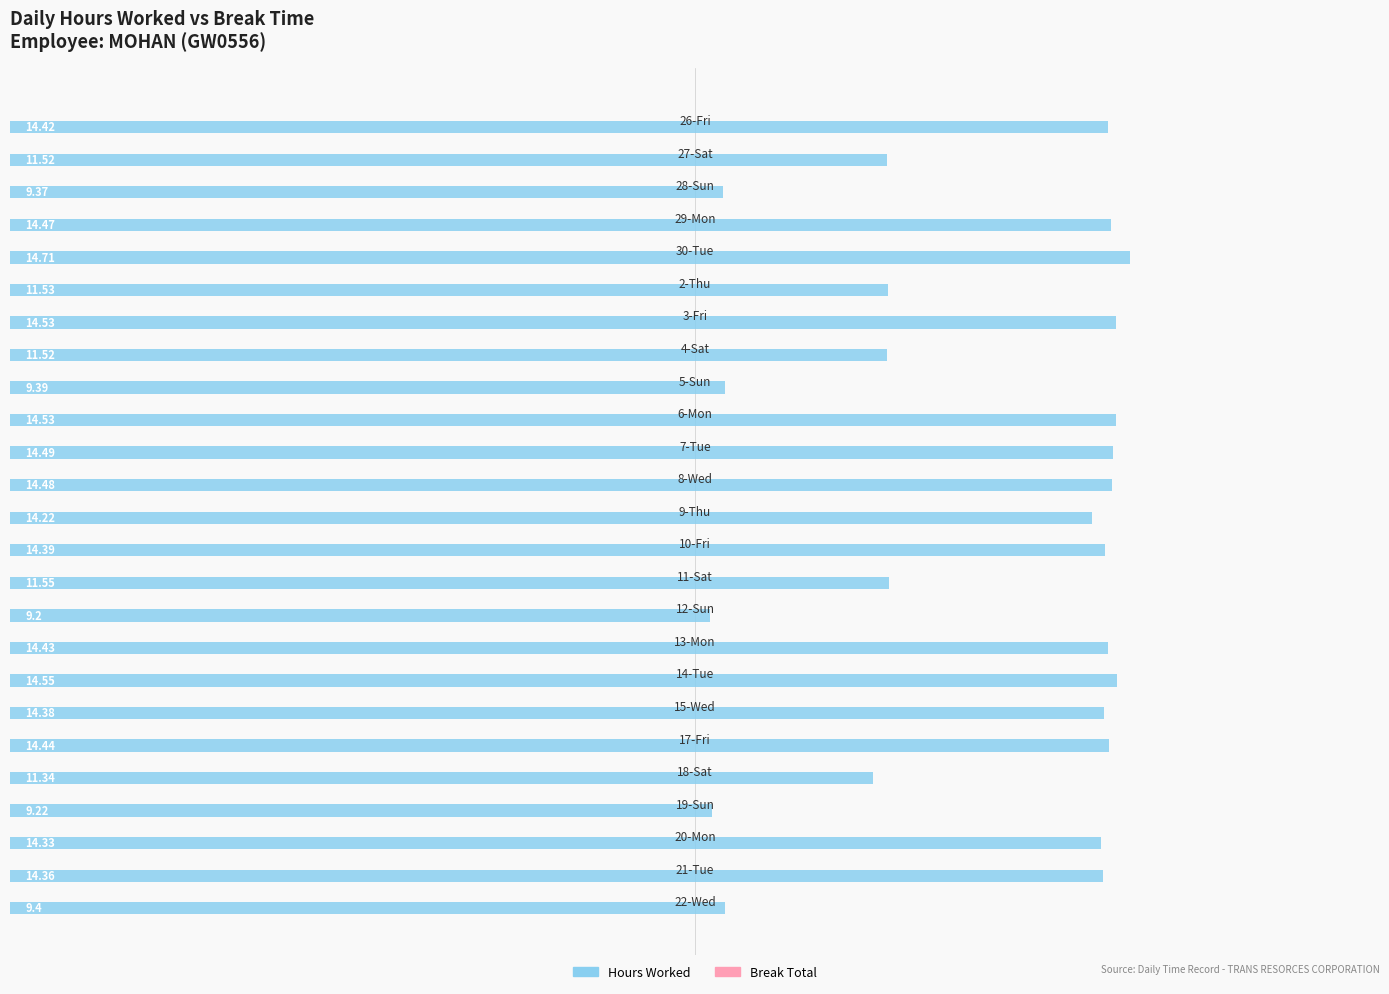

What is the difference between the maximum and second lowest values?

5.5